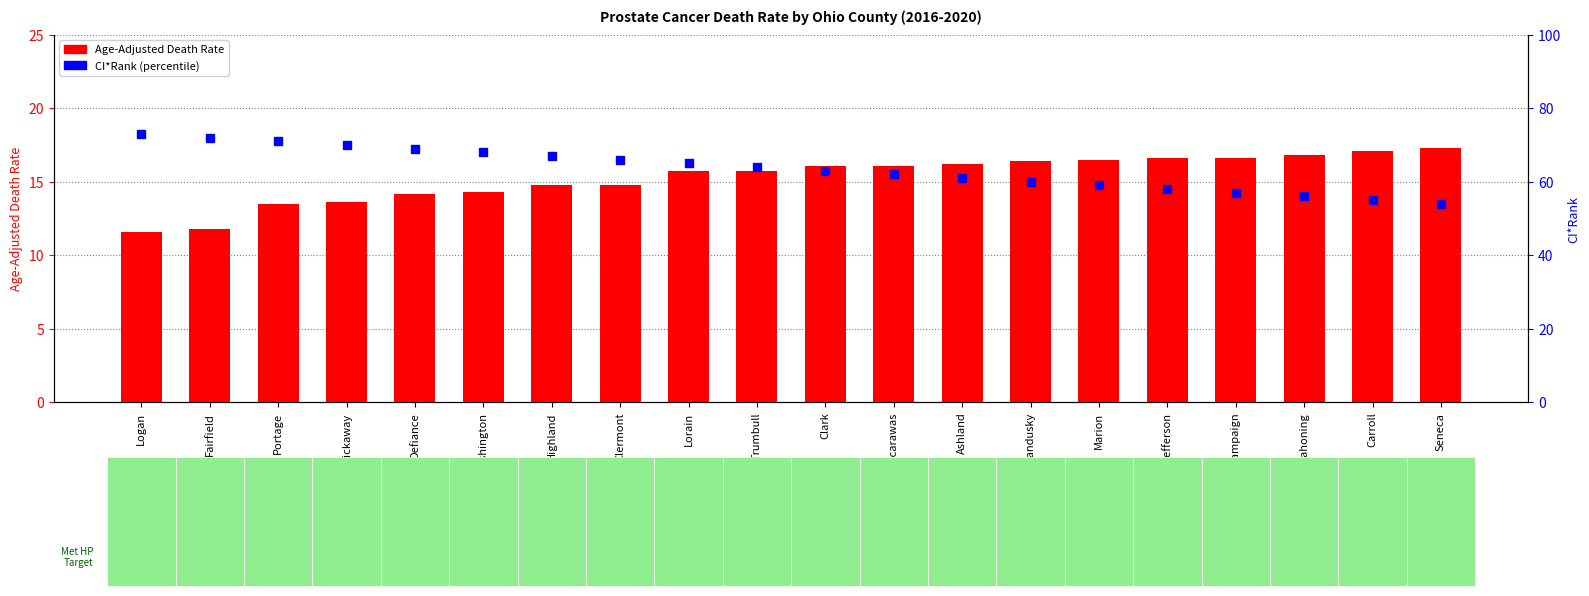

How many values in the CI*Rank series are below 64?

10